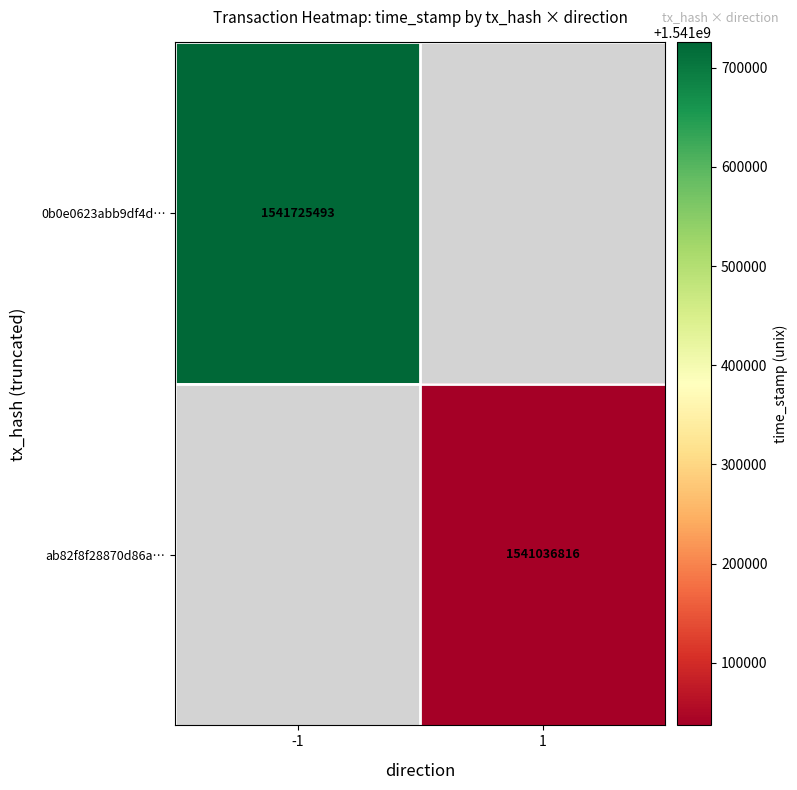

The value of 0b0e0623abb9df4d… at -1 is 1067507762. True or false?

False